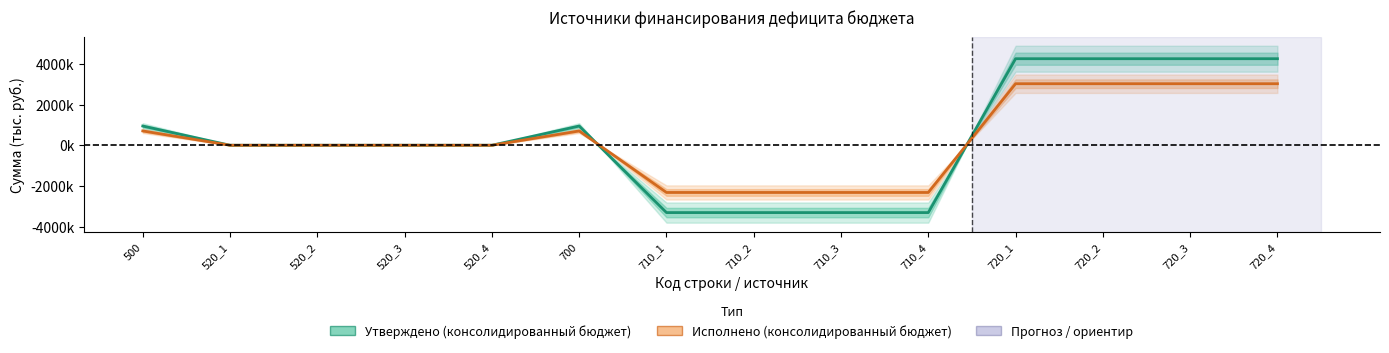

How many values in the Утверждено (консолидированный бюджет) series exceed 0?

6